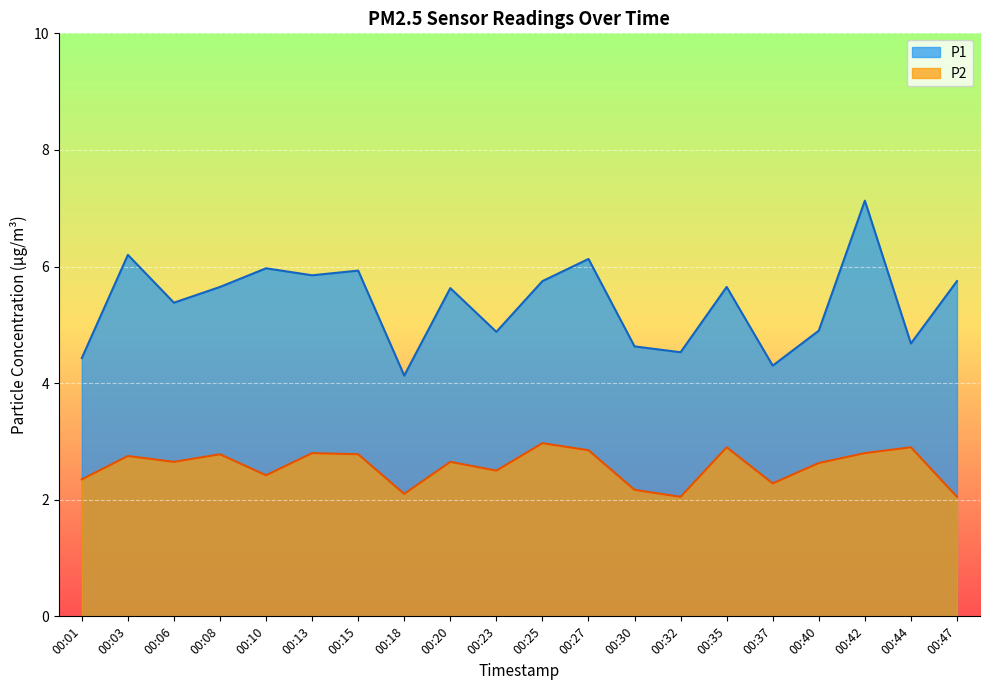

How many lines are shown in the chart?

2